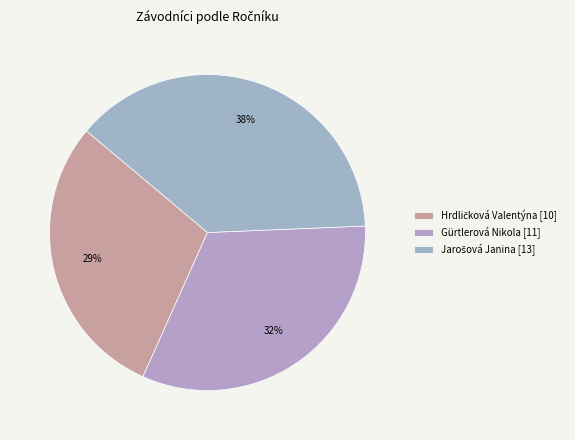

To the nearest percent, what percentage of the pie is Jarošová Janina?

38%